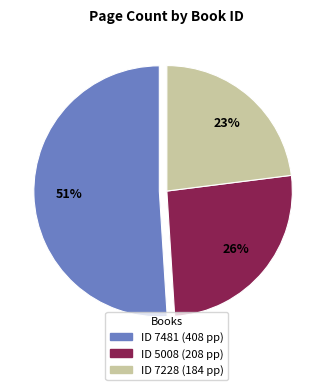

Is there a majority slice in this chart?

Yes